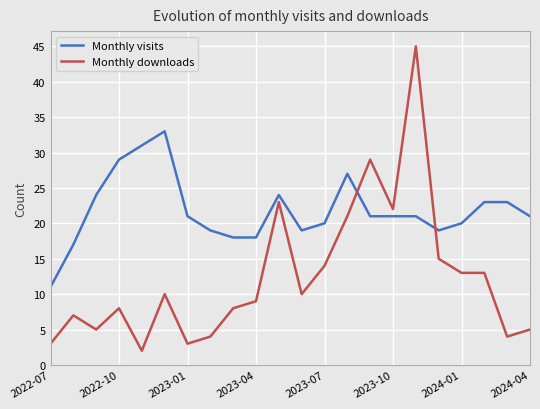

Which series has the largest total across all categories?

Monthly visits